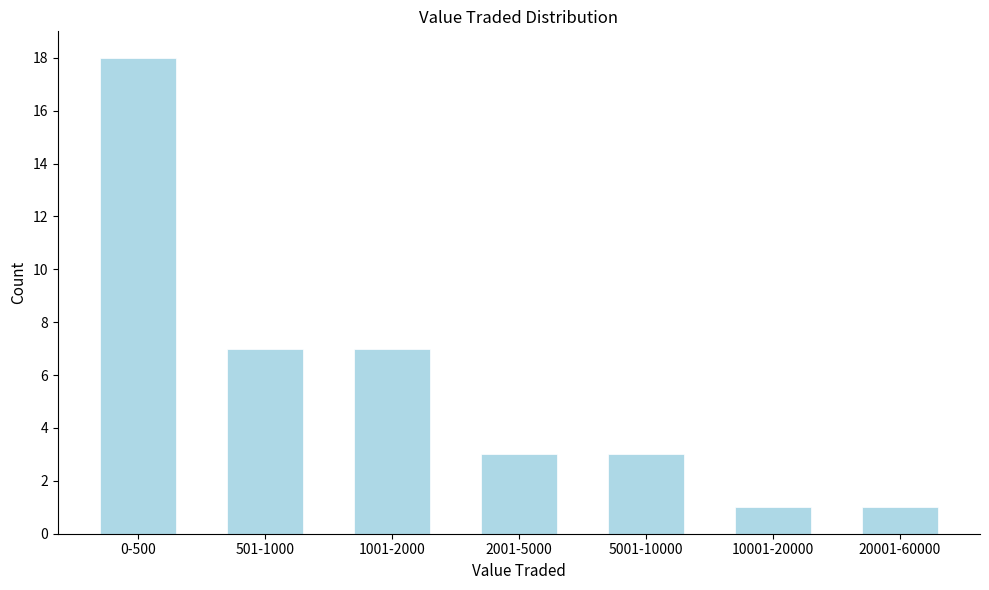

Reading right to left, what are all the values shown in this chart?

20001-60000=1	10001-20000=1	5001-10000=3	2001-5000=3	1001-2000=7	501-1000=7	0-500=18